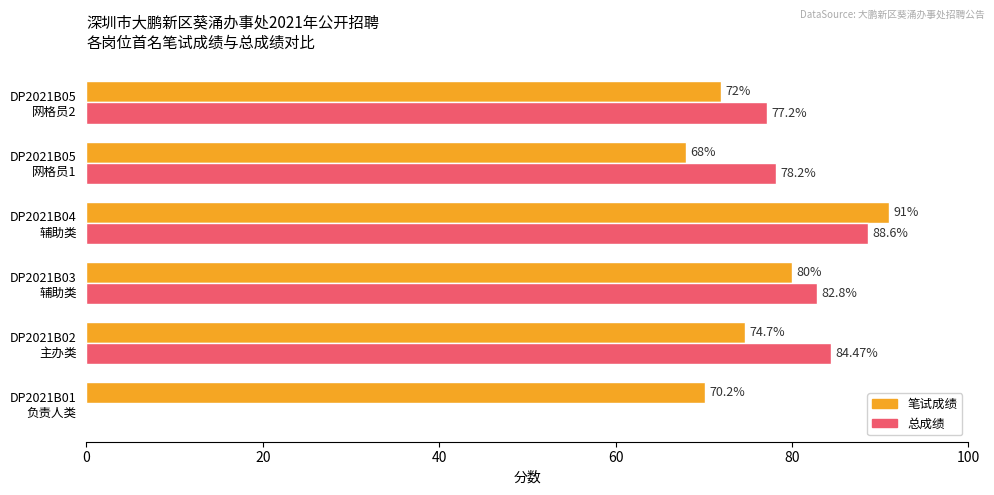

Which series has the widest spread of values?

总成绩